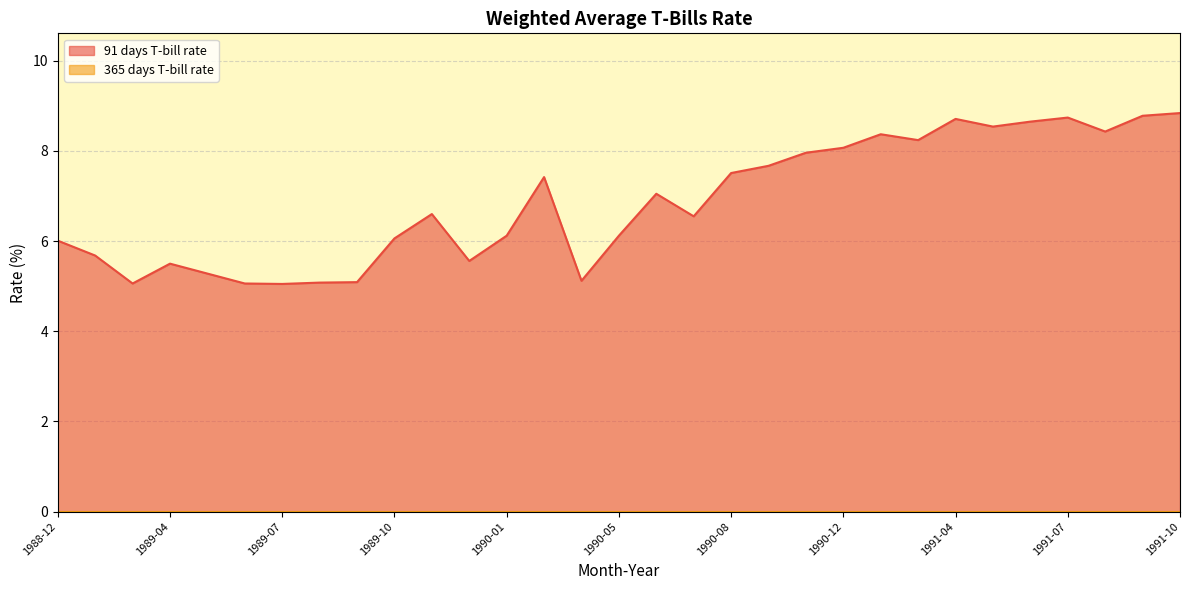

List the labels in order of value, largest first.

1991-10, 1991-09, 1991-07, 1991-04, 1991-06, 1991-05, 1991-08, 1991-02, 1991-03, 1990-12, 1990-11, 1990-09, 1990-08, 1990-02, 1990-06, 1989-11, 1990-07, 1990-01, 1990-05, 1989-10, 1988-12, 1989-01, 1989-12, 1989-04, 1989-05, 1990-03, 1989-09, 1989-08, 1989-03, 1989-06, 1989-07